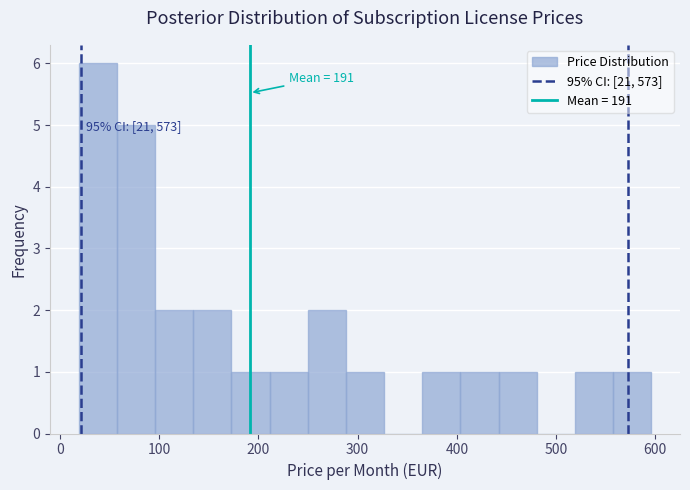

Around what value on the x-axis is the tallest bar? Give the approximate position of its centre, as read against the axis.

40